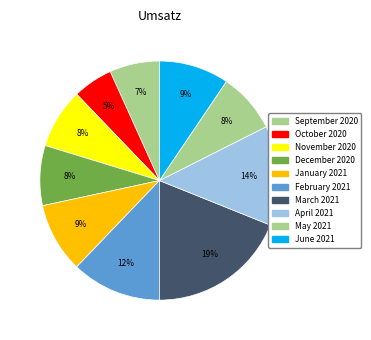

How many segments does this pie chart have?

10